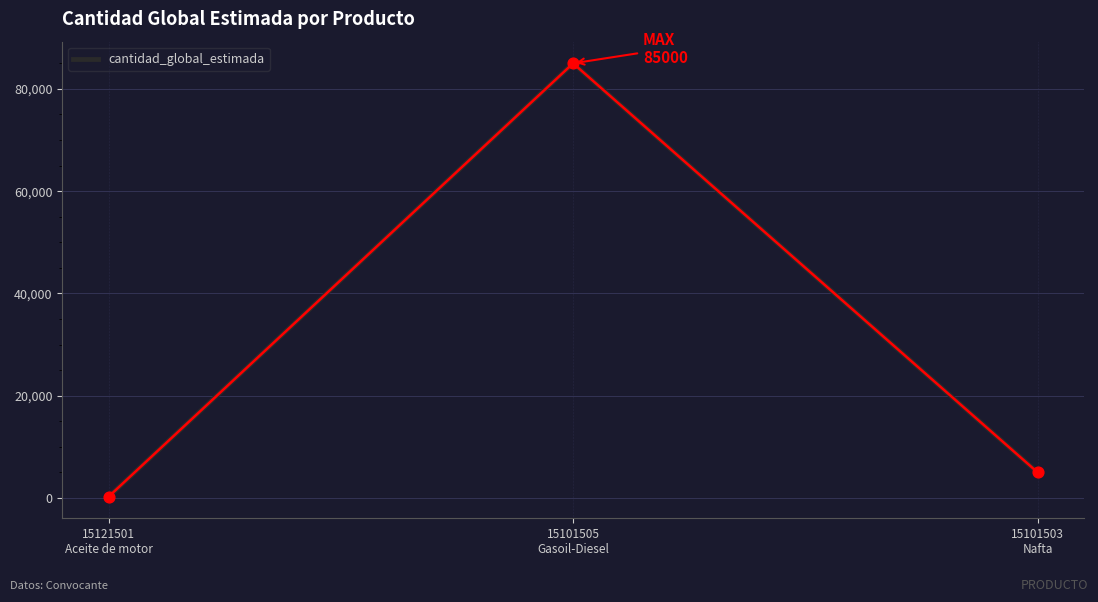

What is the change in value from 15121501
Aceite de motor to 15101503
Nafta?

+4750